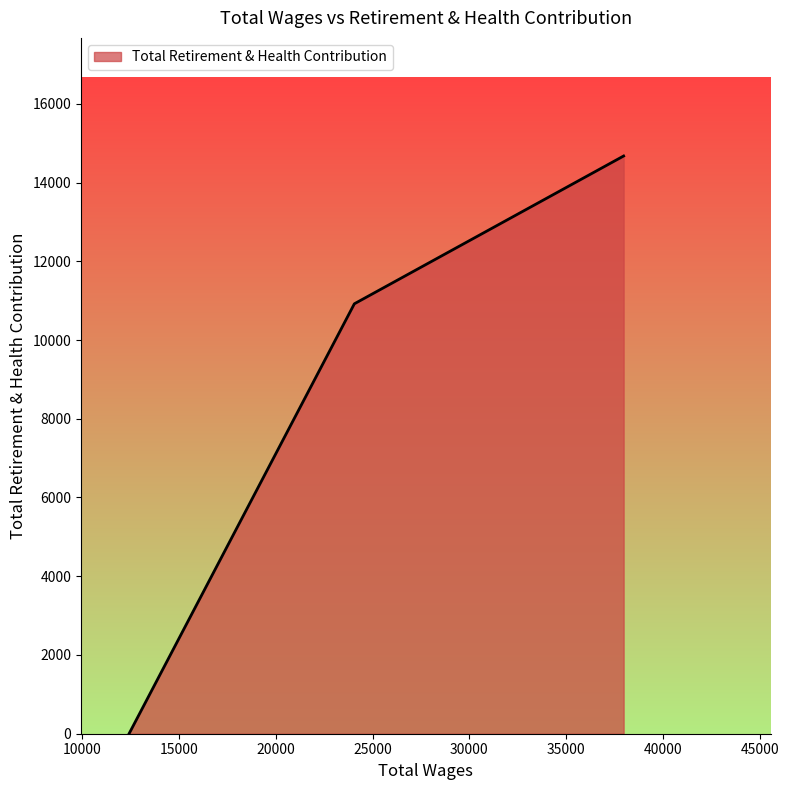

What is the difference between the maximum and second lowest values?

3754